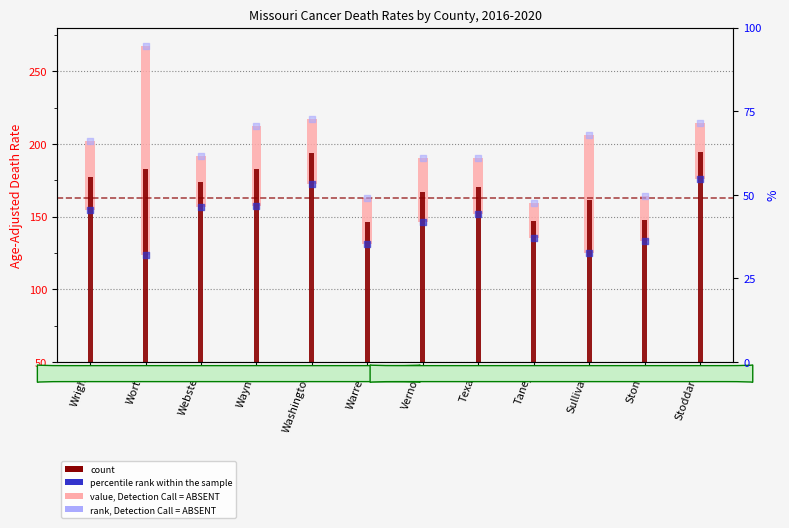

At which category is the sum across all series the highest?

Stoddard